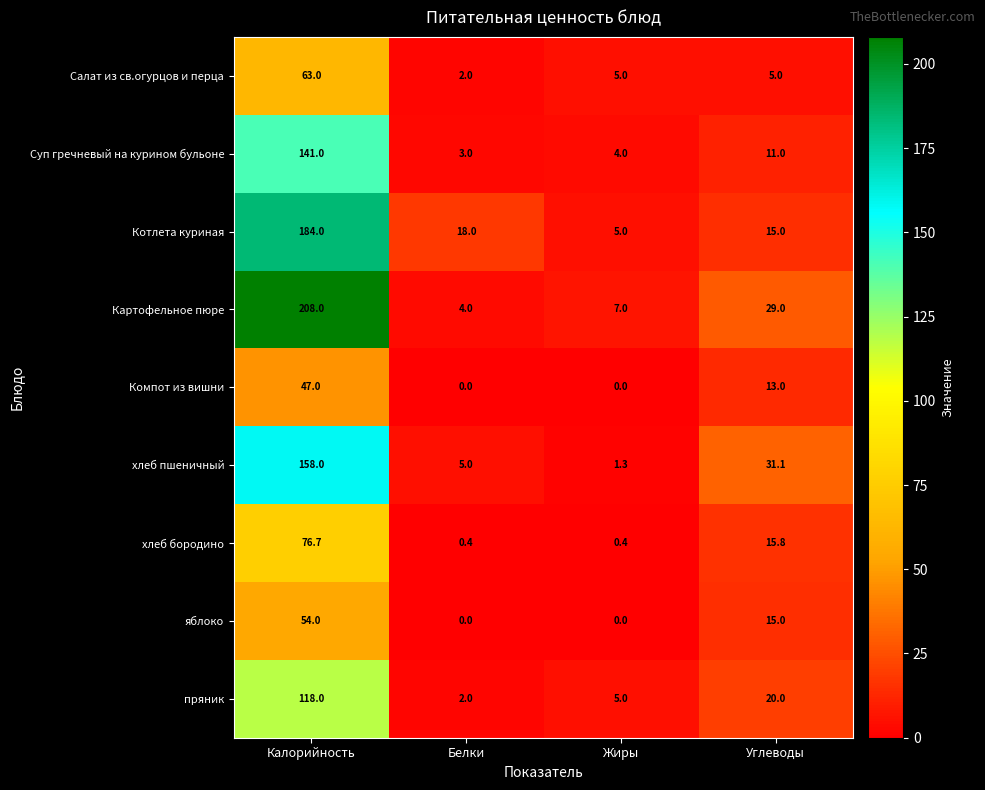

Count the Компот из вишни values in the range 0 to 47.

4